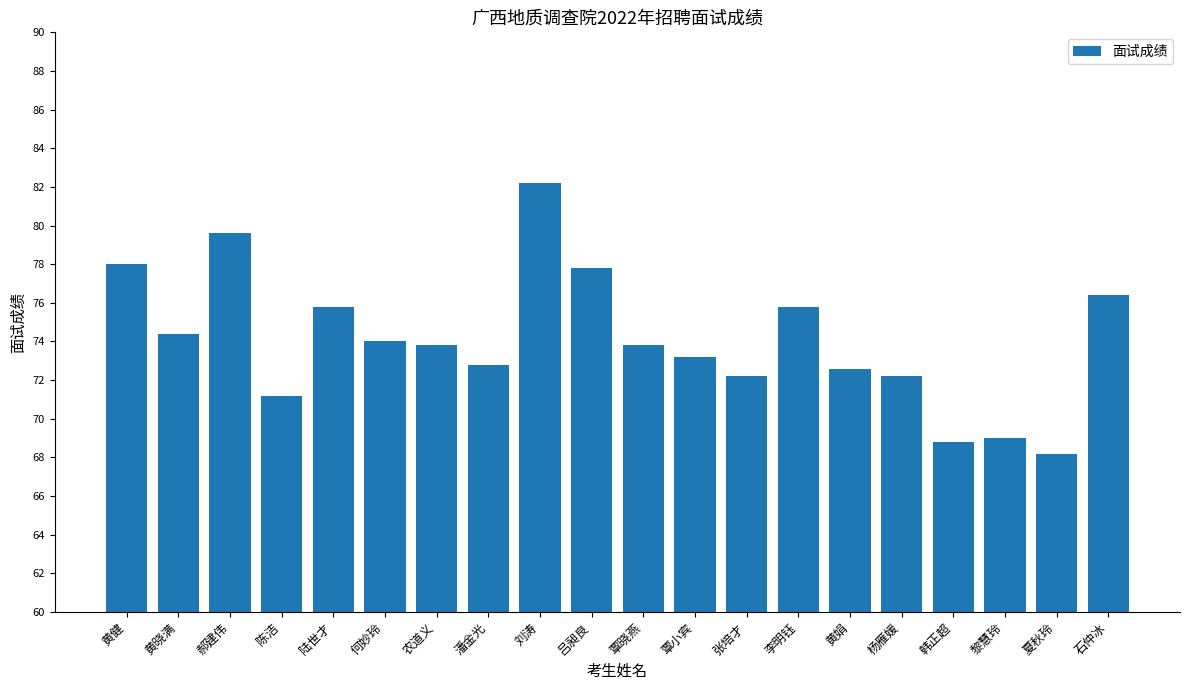

At which category does the chart reach its peak across all series?

刘涛